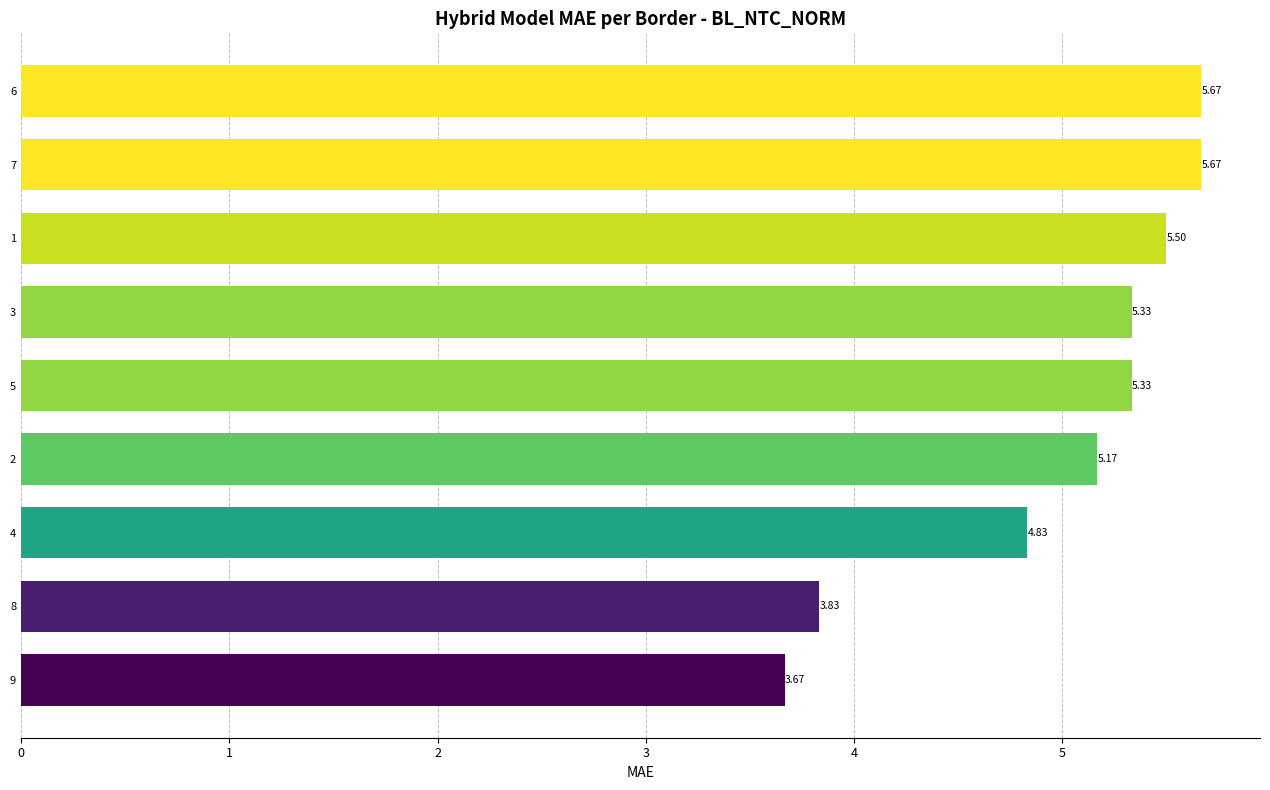

How many bars are there in total?

9